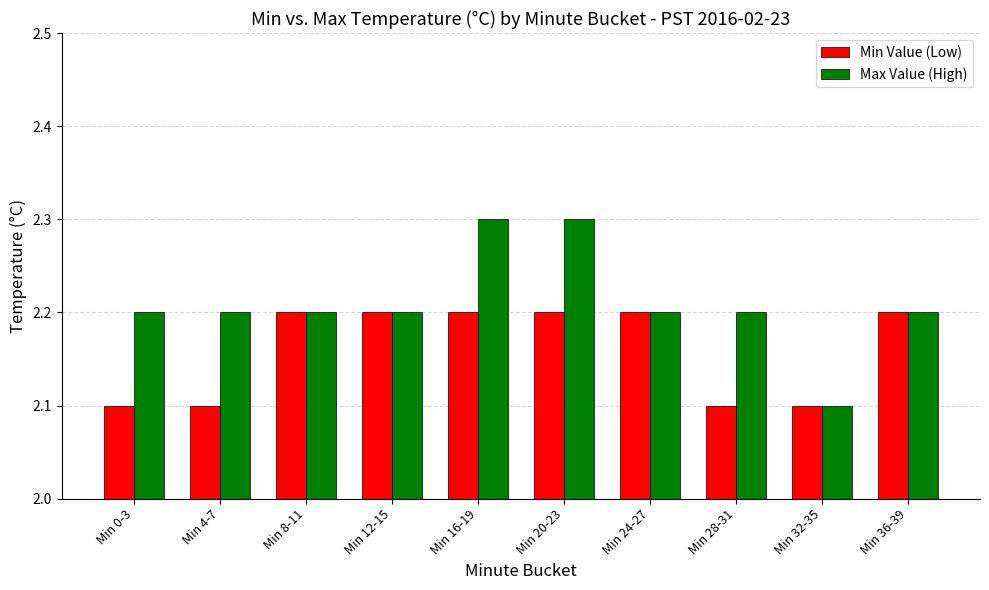

What is the sum of the Min Value (Low) values at Min 12-15 and Min 28-31?

4.3